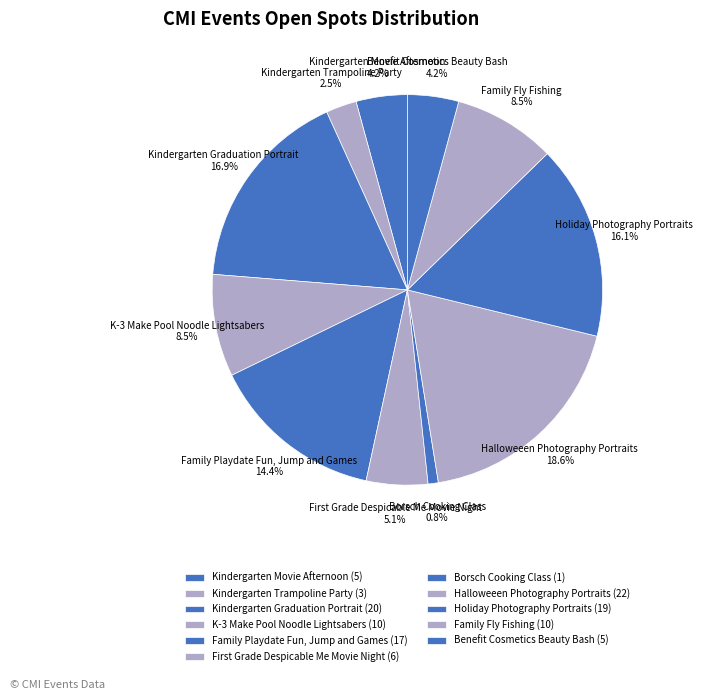

Which slice is the largest?

Halloweeen Photography Portraits